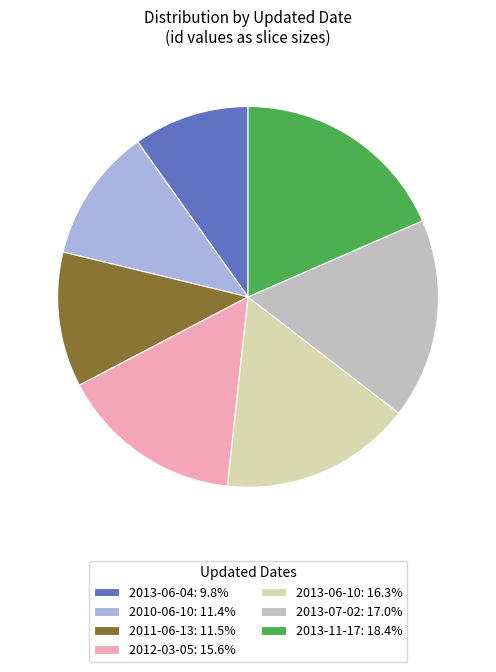

How many slices are in this pie chart?

7